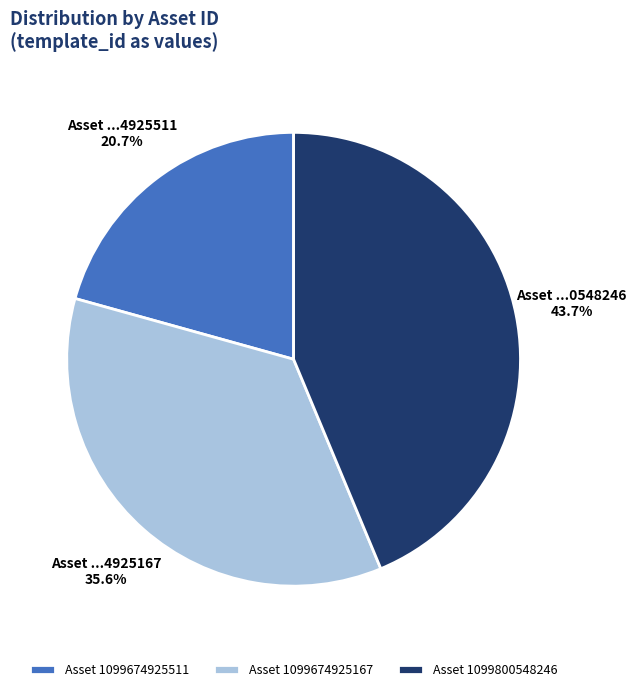

Is there any slice that represents more than half of the pie?

No